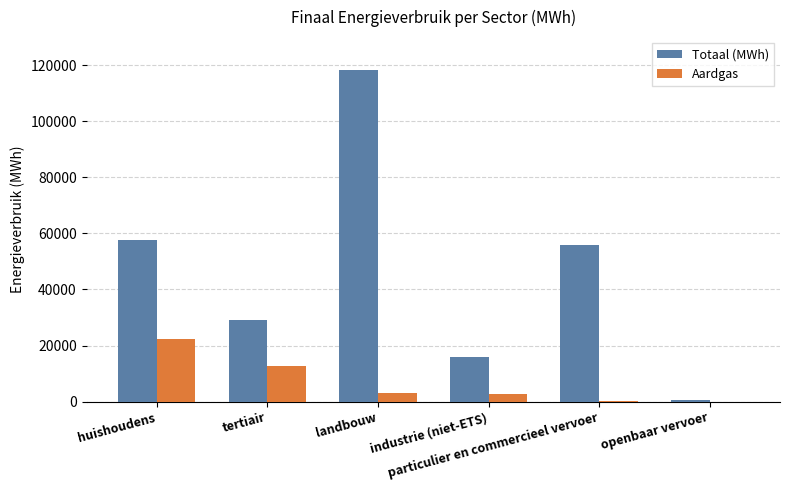

What is the sum of all Aardgas values?

40639.4